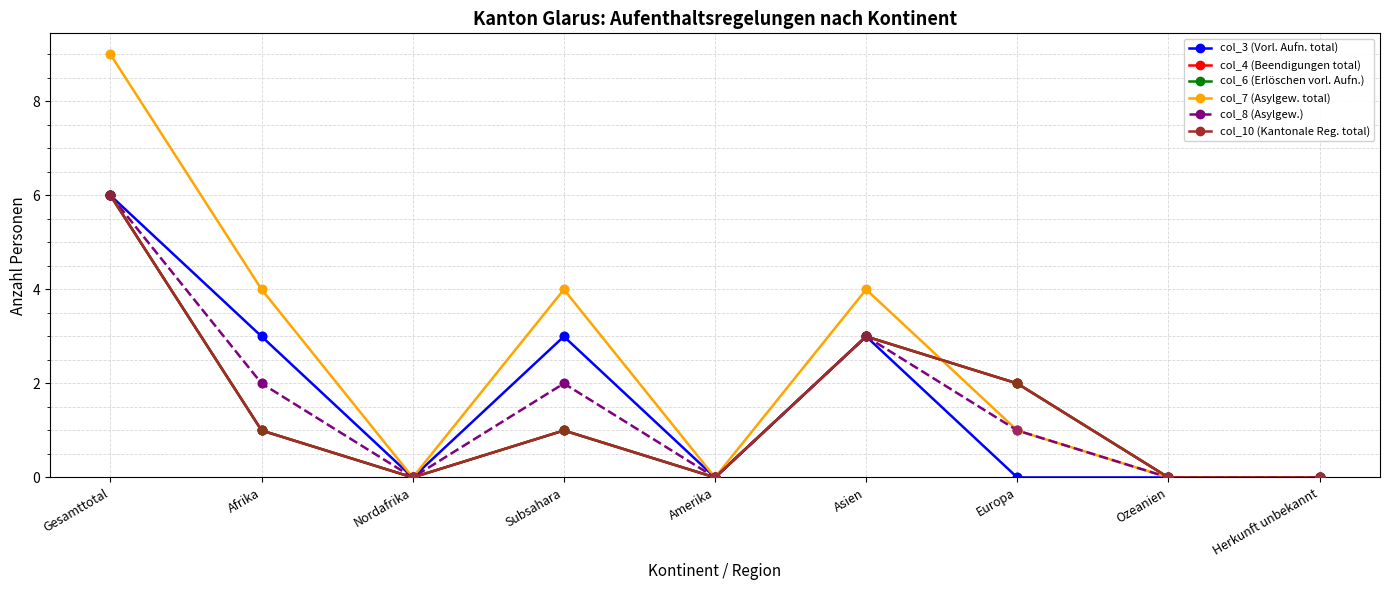

Is the value of col_3 (Vorl. Aufn. total) at Asien greater than the value of col_4 (Beendigungen total) at Ozeanien?

Yes